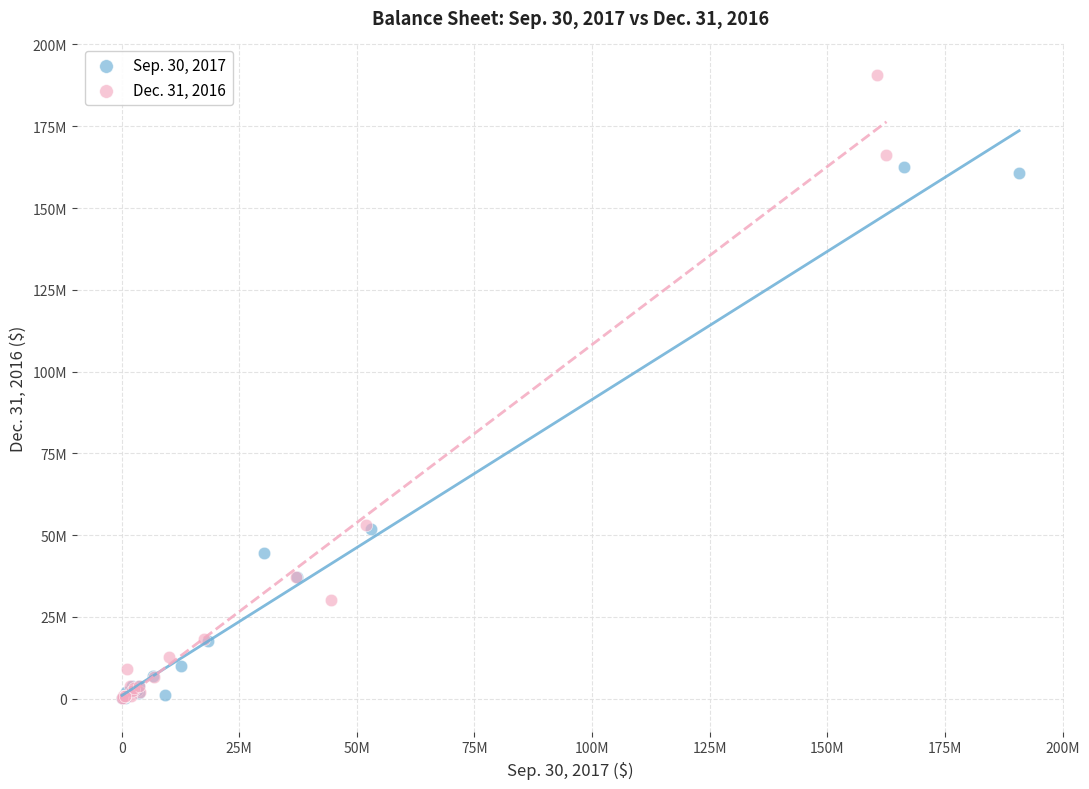

What are all the series names shown in the legend?

Sep. 30, 2017, Dec. 31, 2016